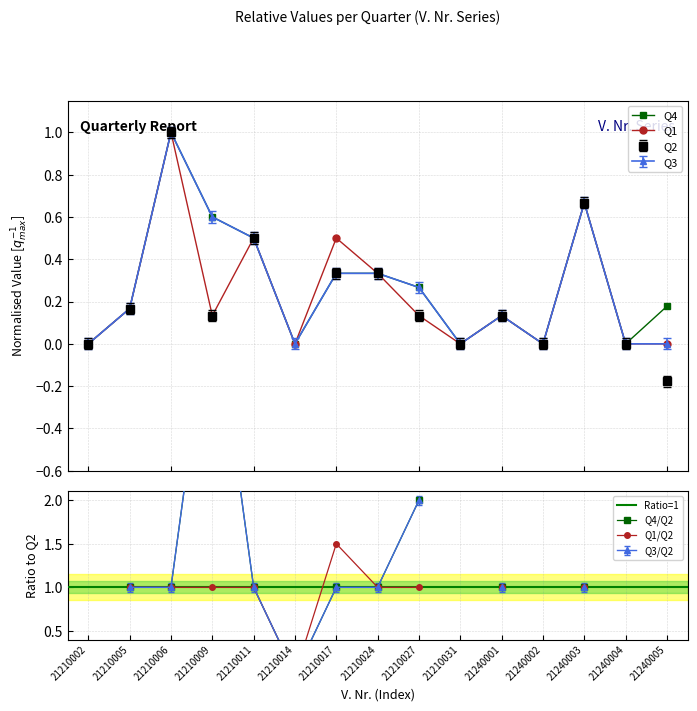

What are all the series names shown in the legend?

Q2, Q3, Q4, Q1